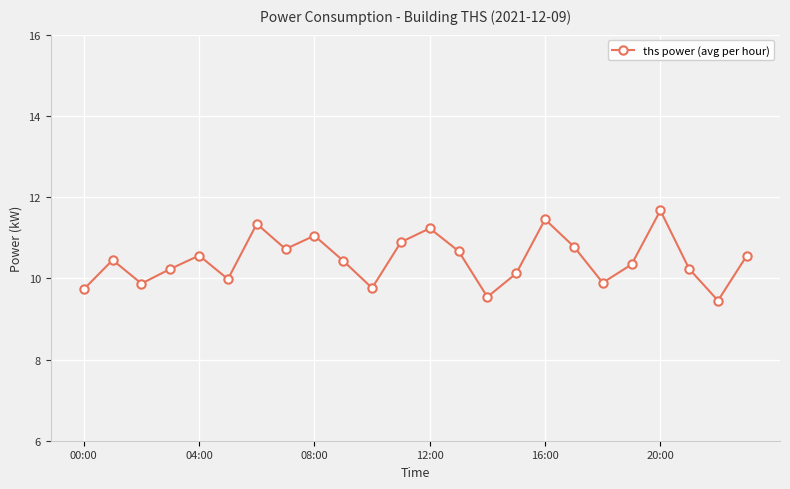

What is the maximum value shown in the chart?

11.7